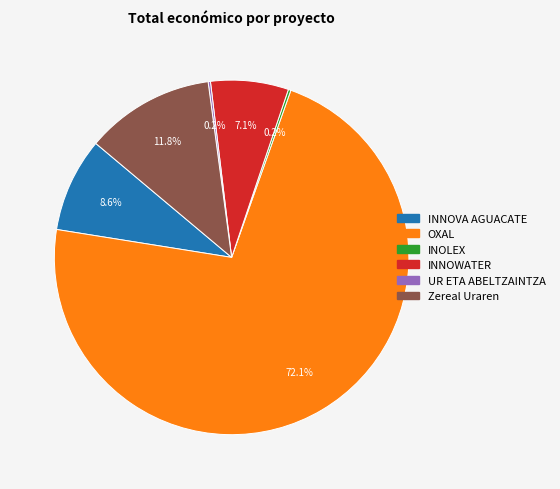

What is the largest slice in the pie chart?

OXAL